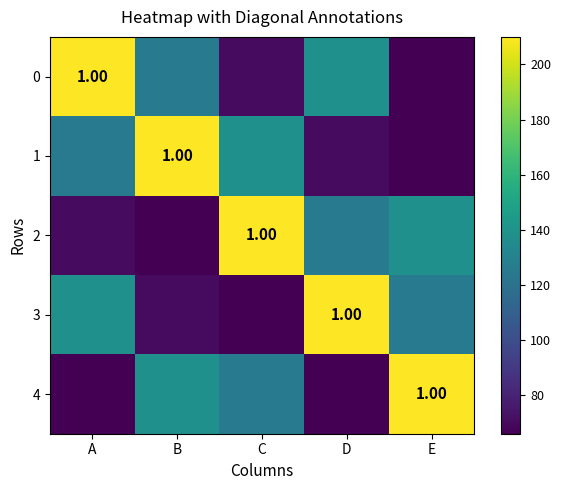

True or false: 3 has a value of 125 at E.

True